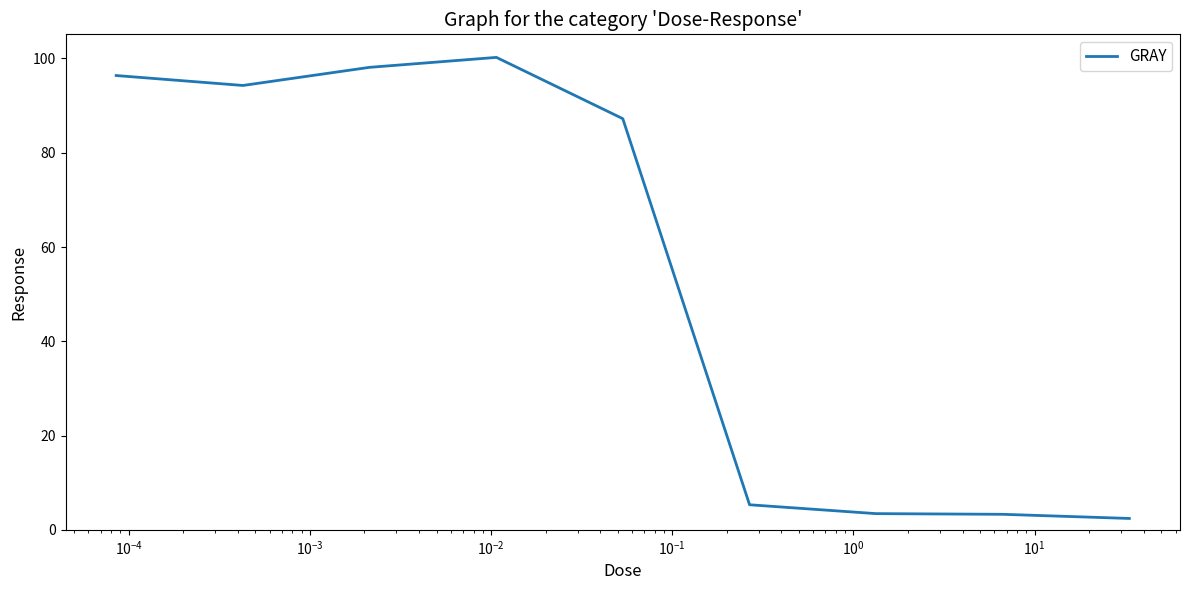

Is this an area chart (filled region under the line)?

No